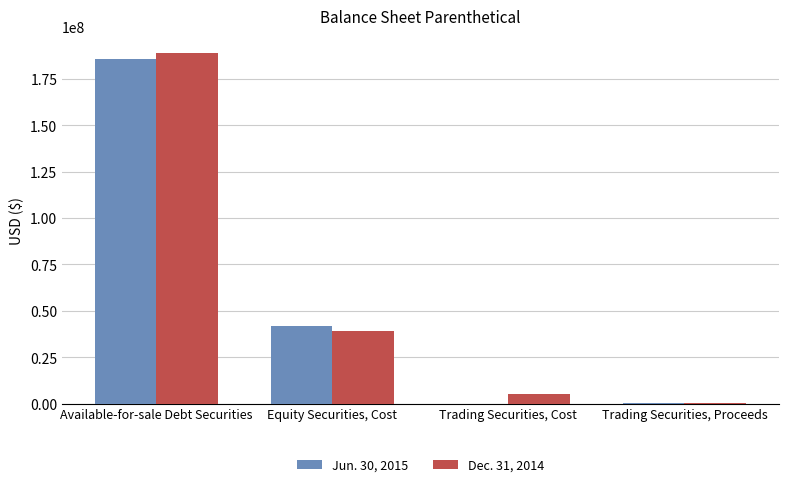

The value of Jun. 30, 2015 at Trading Securities, Proceeds is 95986. True or false?

True